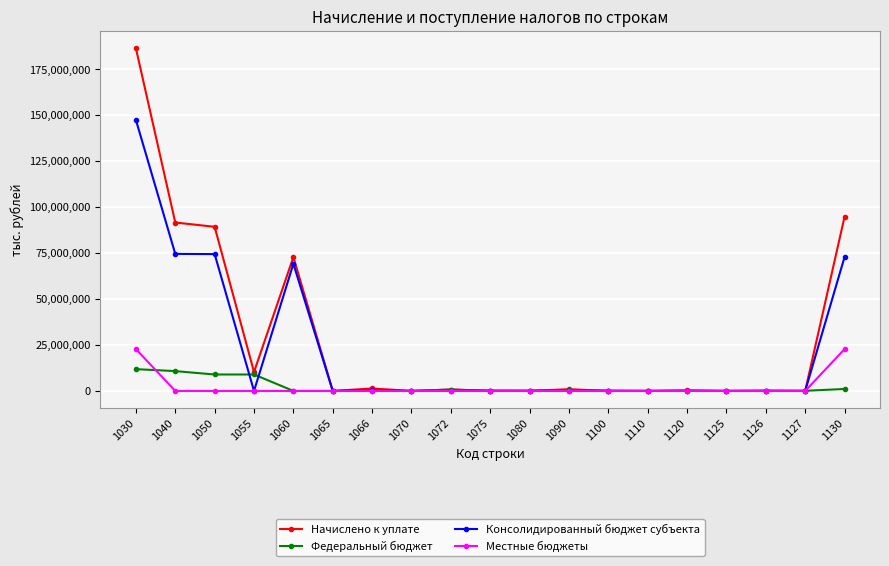

What is the highest value of the Начислено к уплате series?

186446838